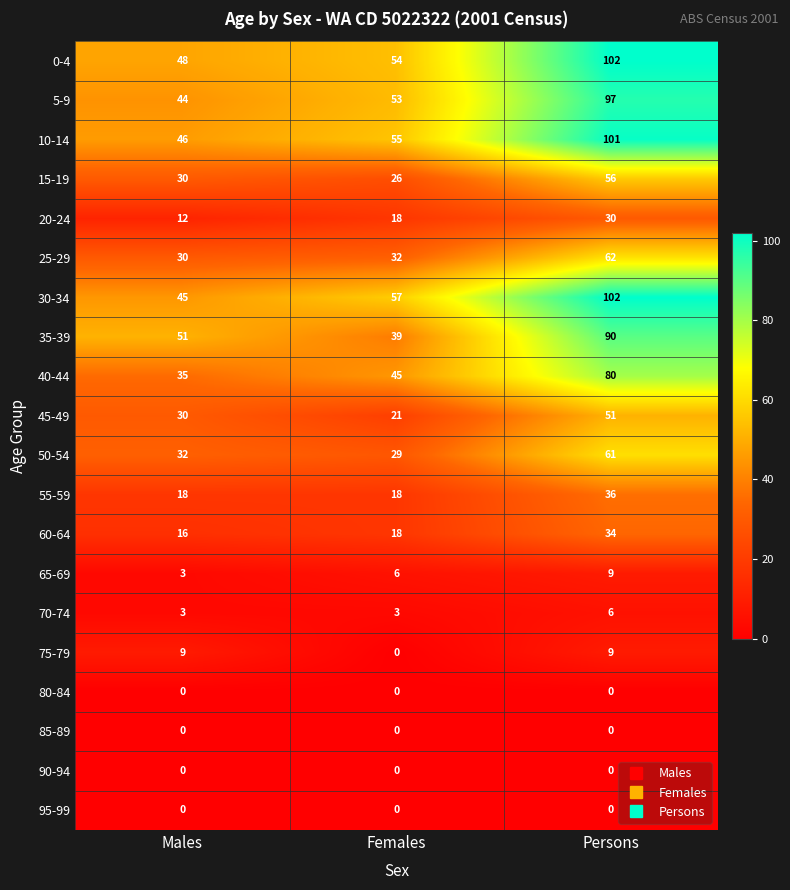

What is the sum of the 65-69 values at Males and Females?

9